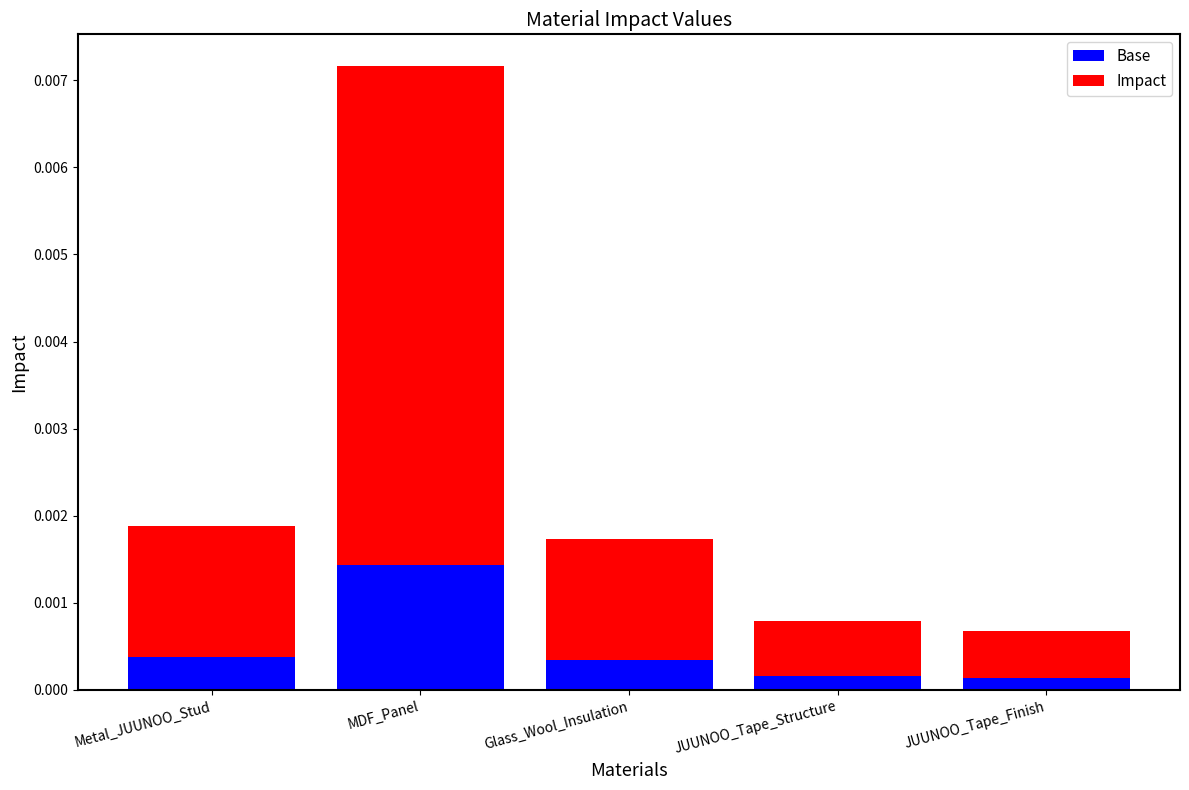

At which category is the sum across all series the highest?

MDF_Panel